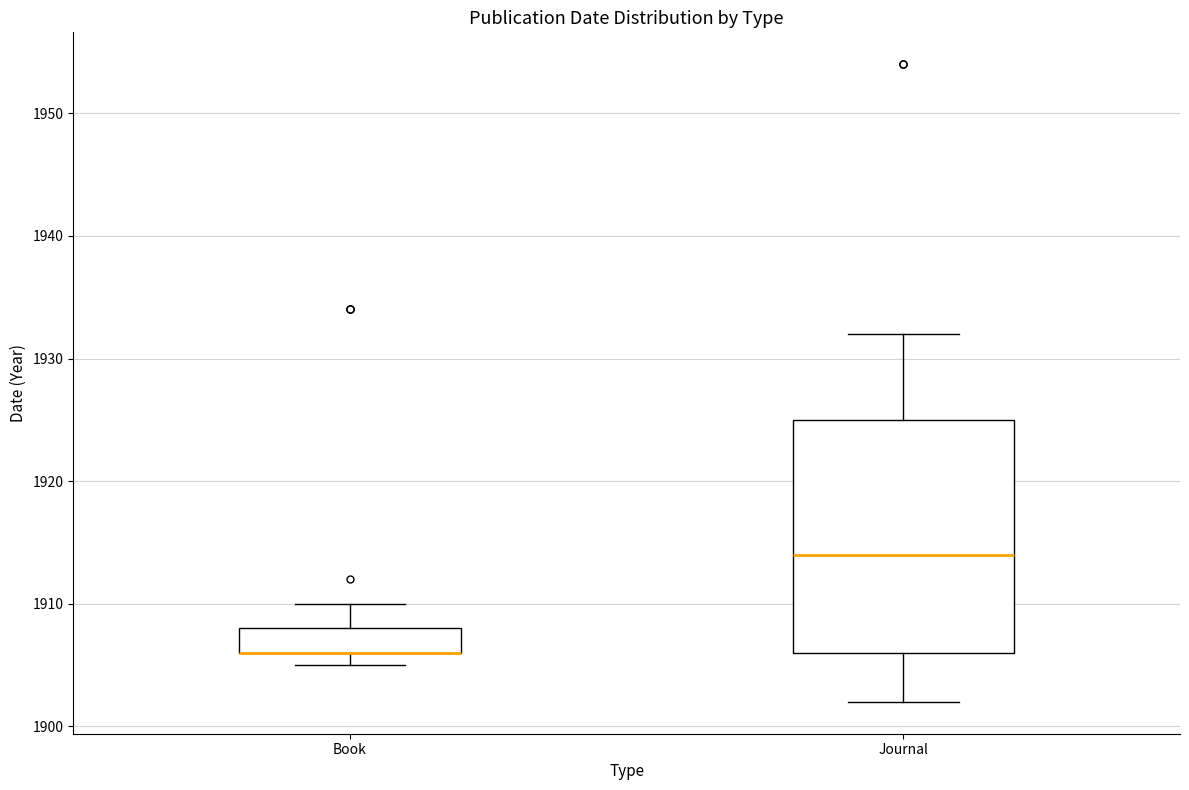

Where does the median line of the box for Journal sit on the y-axis? The values are not printed on the chart, so give them approximately, as read against the axis.

1914